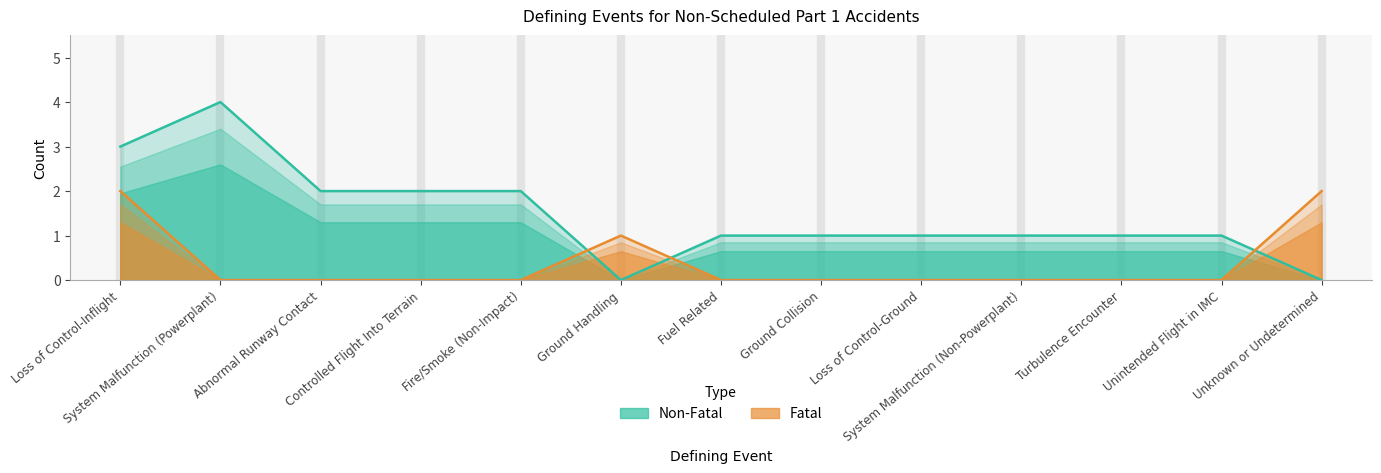

Reading right to left, what are all the values shown in this chart?

Fatal: Unknown or Undetermined=2	Unintended Flight in IMC=0	Turbulence Encounter=0	System Malfunction (Non-Powerplant)=0	Loss of Control-Ground=0	Ground Collision=0	Fuel Related=0	Ground Handling=1	Fire/Smoke (Non-Impact)=0	Controlled Flight Into Terrain=0	Abnormal Runway Contact=0	System Malfunction (Powerplant)=0	Loss of Control-Inflight=2
Non-Fatal: Unknown or Undetermined=0	Unintended Flight in IMC=1	Turbulence Encounter=1	System Malfunction (Non-Powerplant)=1	Loss of Control-Ground=1	Ground Collision=1	Fuel Related=1	Ground Handling=0	Fire/Smoke (Non-Impact)=2	Controlled Flight Into Terrain=2	Abnormal Runway Contact=2	System Malfunction (Powerplant)=4	Loss of Control-Inflight=3